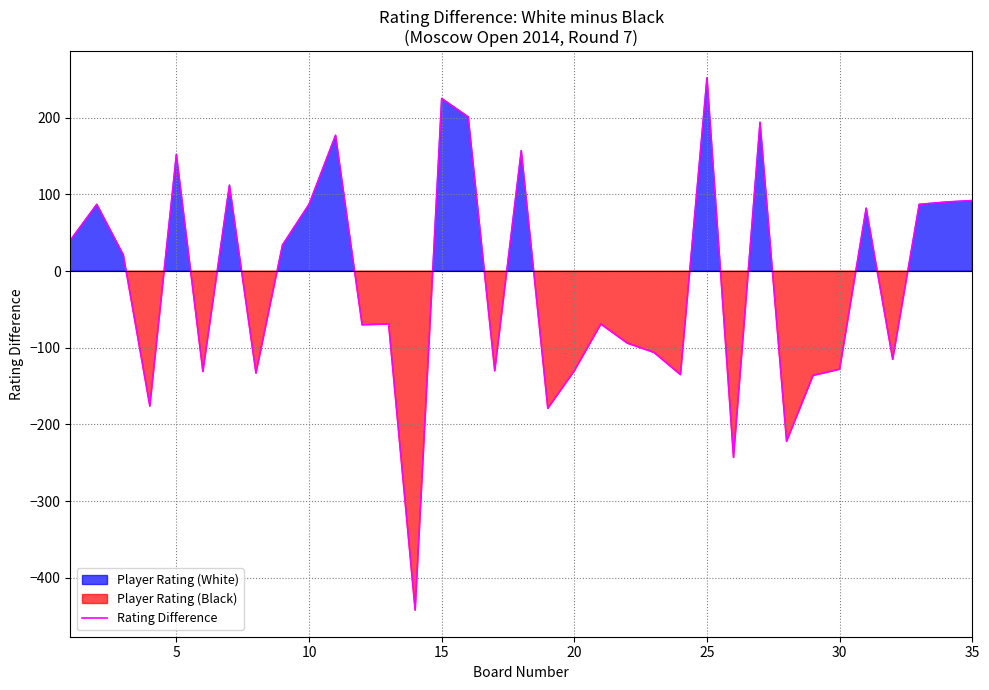

What is the minimum value for Rating Difference?

-442